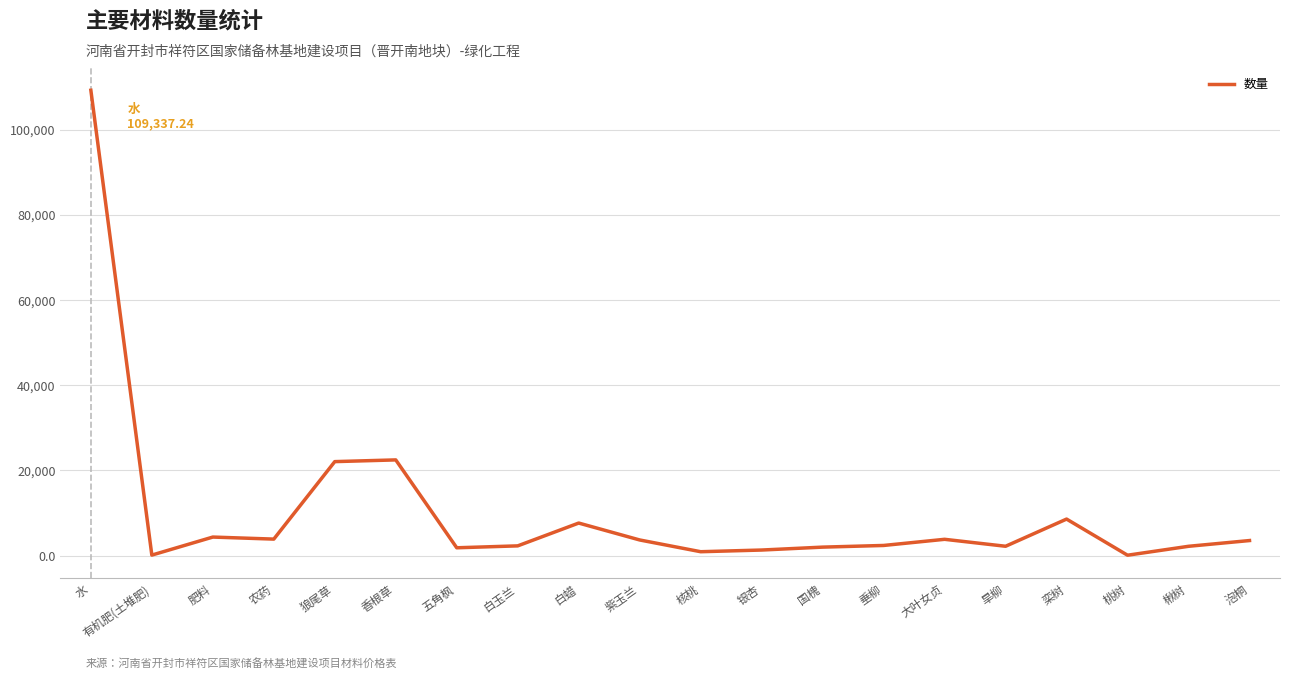

Between 白玉兰 and 水, which is larger?

水